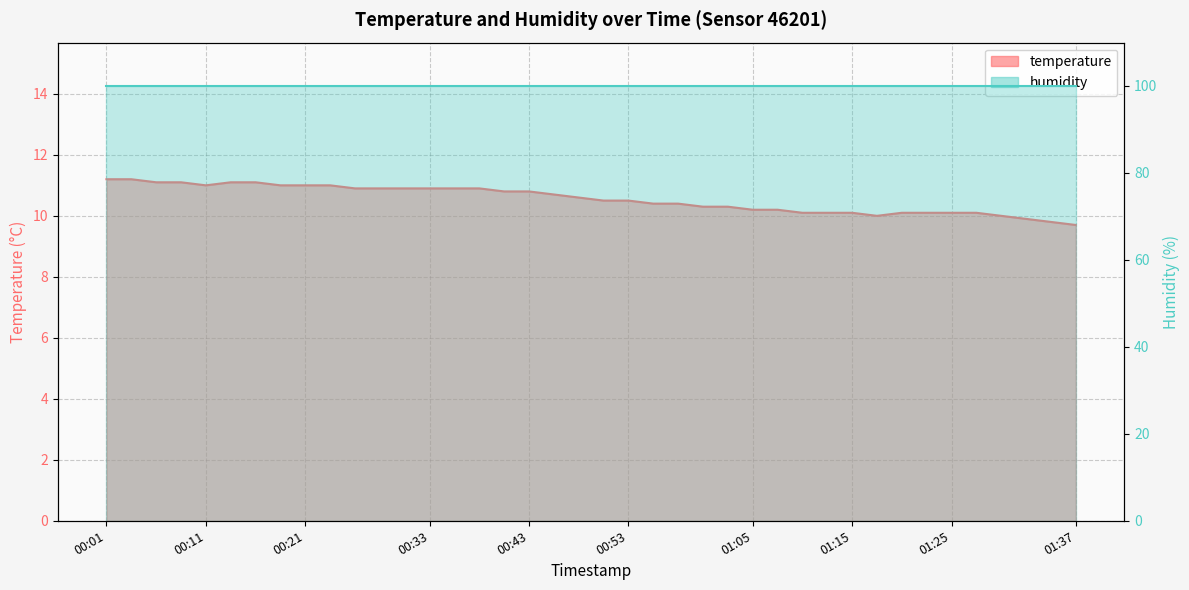

True or false: there are more than 0 points higher than both neighbors.

False